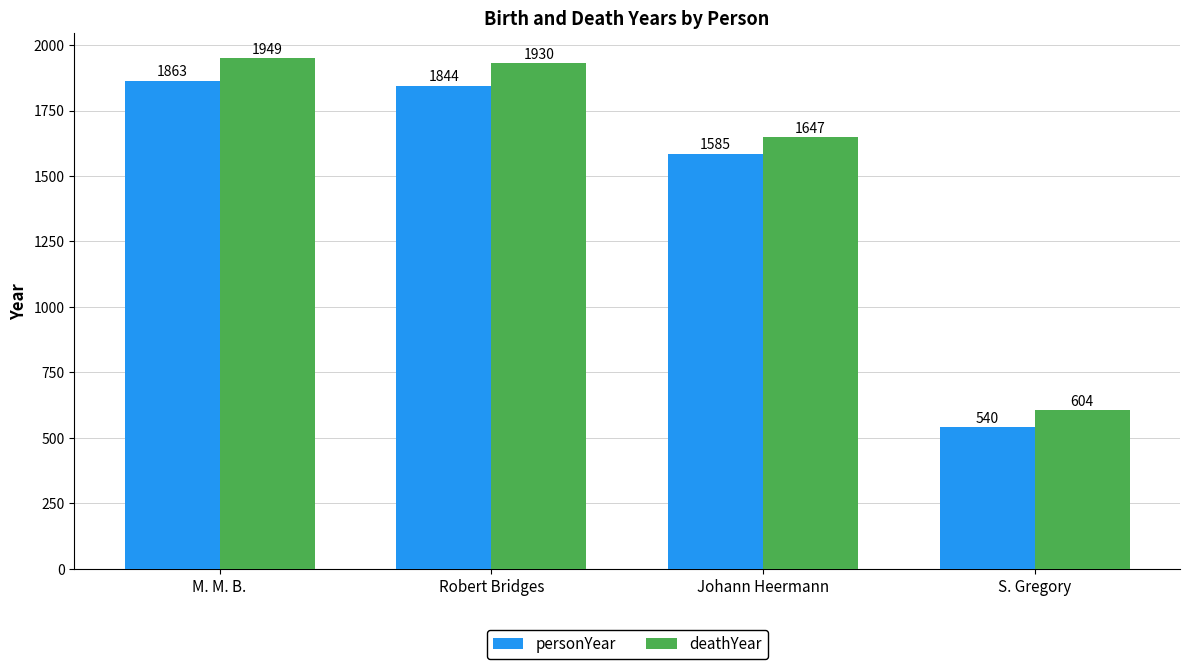

At Robert Bridges, list the series in order from smallest to largest.

personYear, deathYear